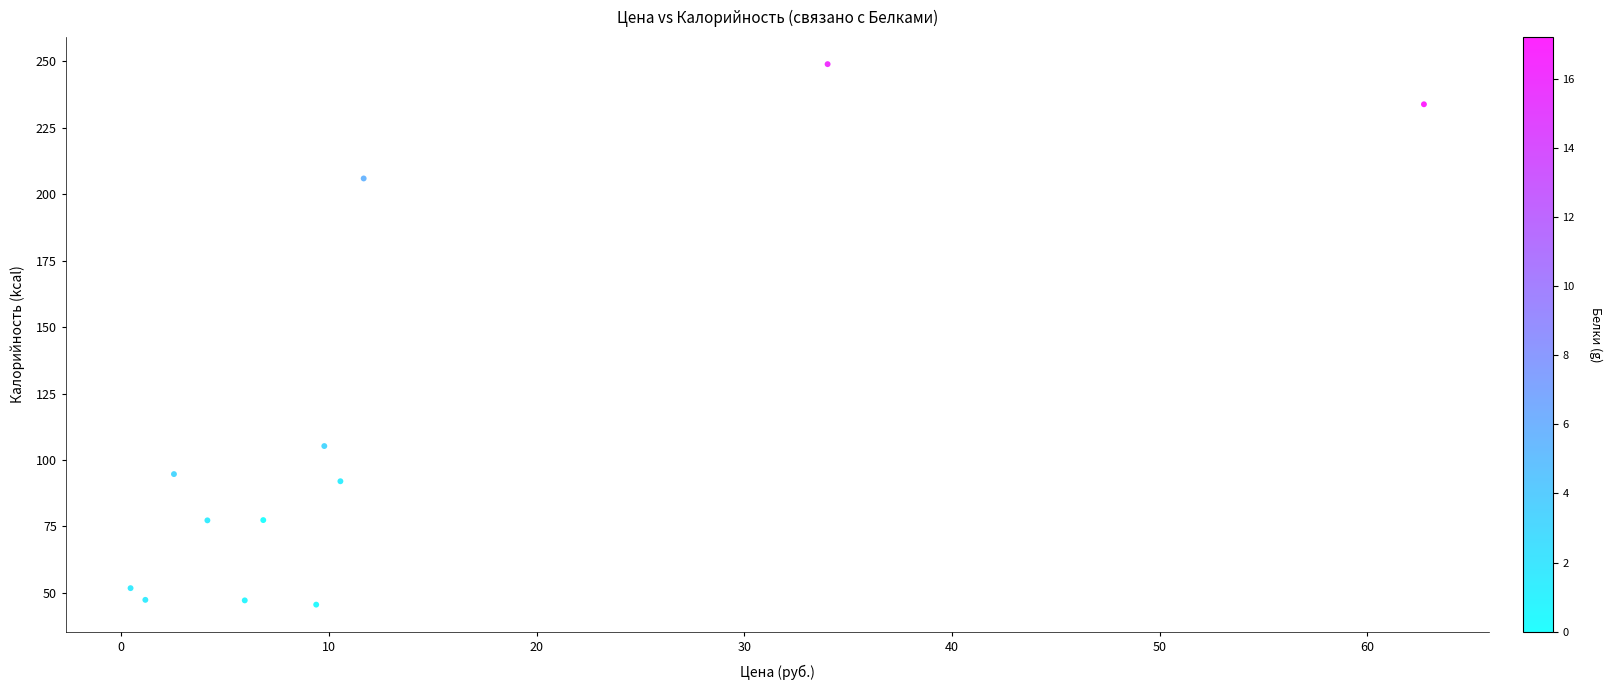

What is the average X value?

13.3